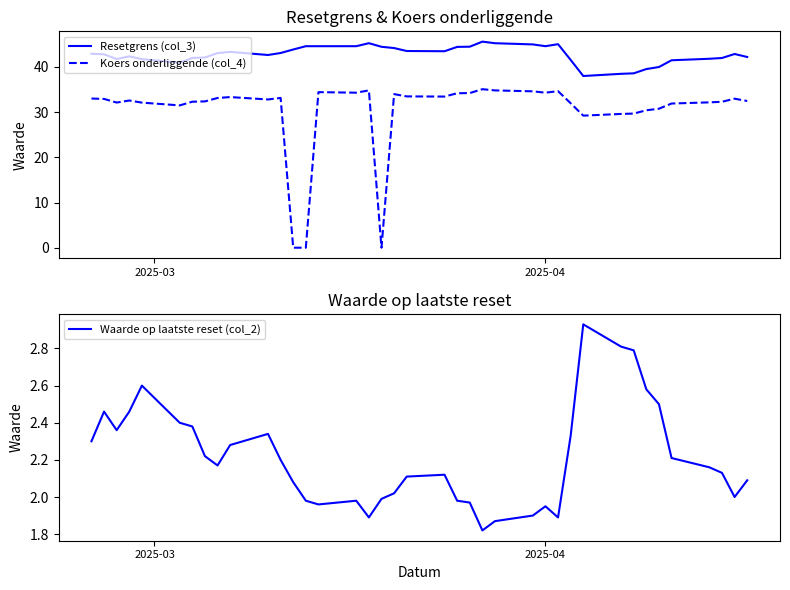

True or false: Resetgrens (col_3) and Waarde op laatste reset (col_2) cross at least once.

False